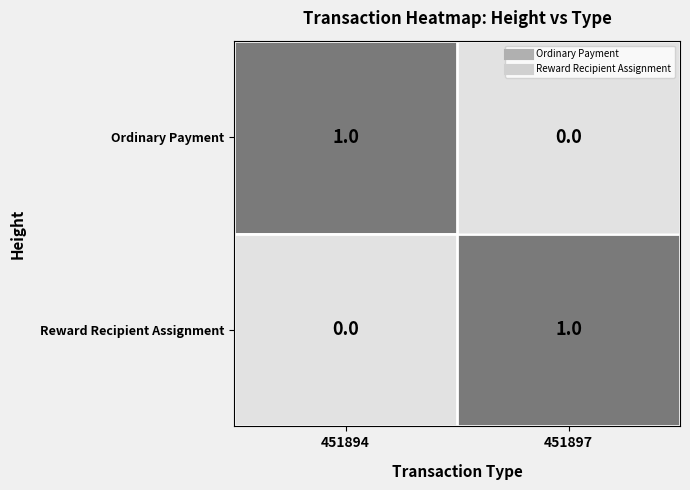

How many data points does each series have?

2